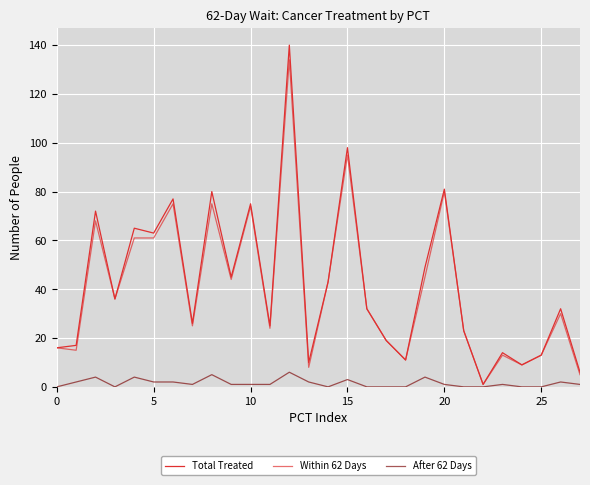

Reading right to left, transcribe all the data shown in this chart.

Total Treated: 6	32	13	9	14	1	23	81	49	11	19	32	98	43	10	140	25	75	45	80	26	77	63	65	36	72	17	16
Within 62 Days: 5	30	13	9	13	1	23	80	45	11	19	32	95	43	8	134	24	74	44	75	25	75	61	61	36	68	15	16
After 62 Days: 1	2	0	0	1	0	0	1	4	0	0	0	3	0	2	6	1	1	1	5	1	2	2	4	0	4	2	0